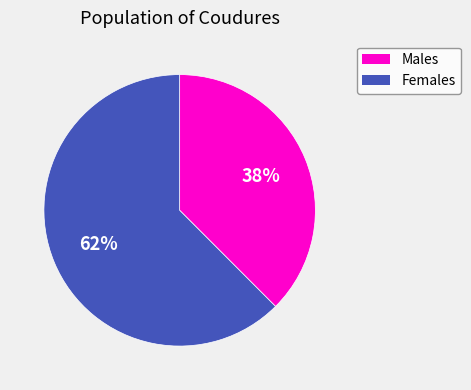

Which category accounts for the majority?

Females